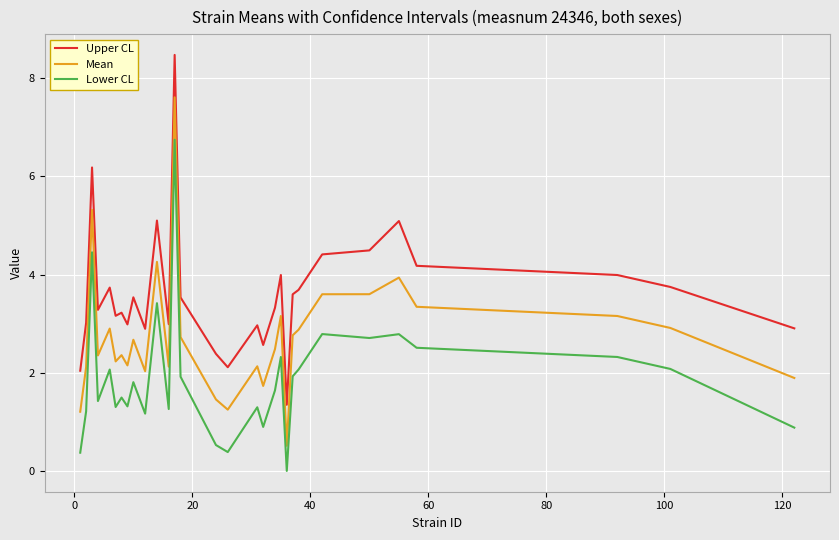

True or false: Lower CL and Upper CL intersect in this chart.

False